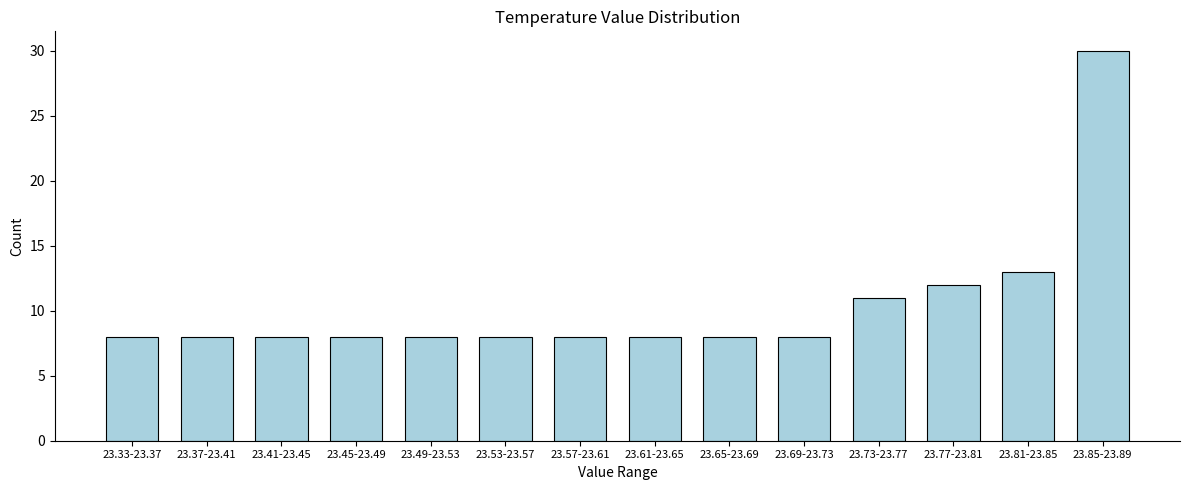

Reading left to right, extract all data points from this chart.

8	8	8	8	8	8	8	8	8	8	11	12	13	30